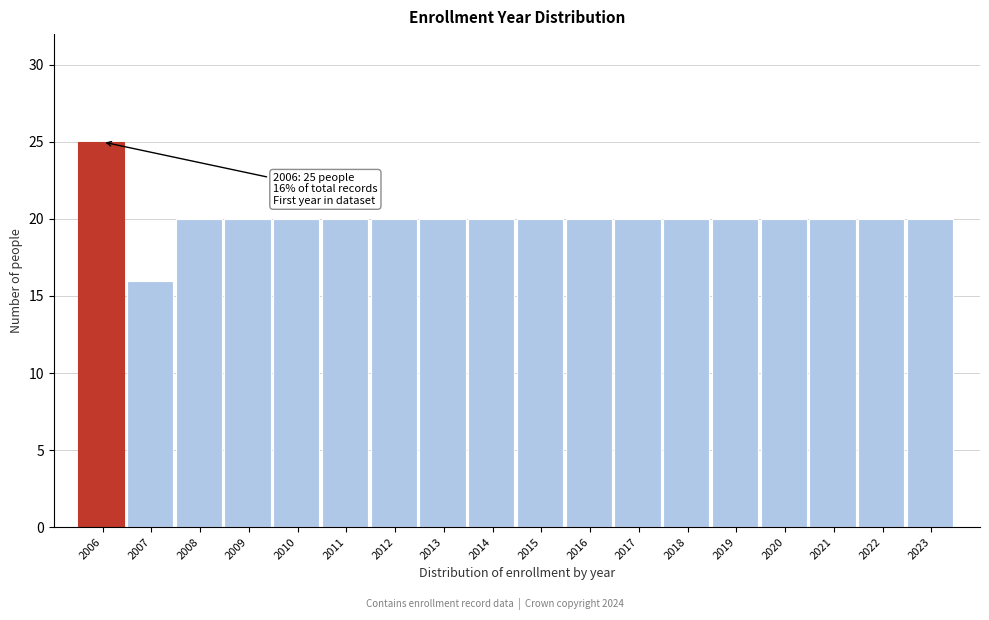

Reading right to left, what are all the values shown in this chart?

20	20	20	20	20	20	20	20	20	20	20	20	20	20	20	20	16	25